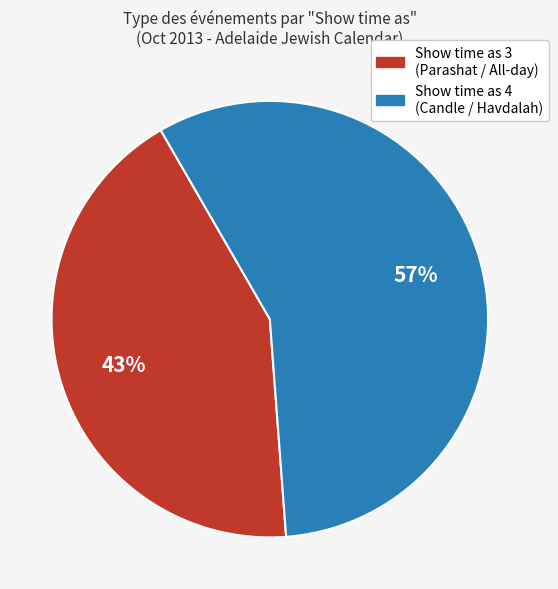

Is there a majority slice in this chart?

Yes